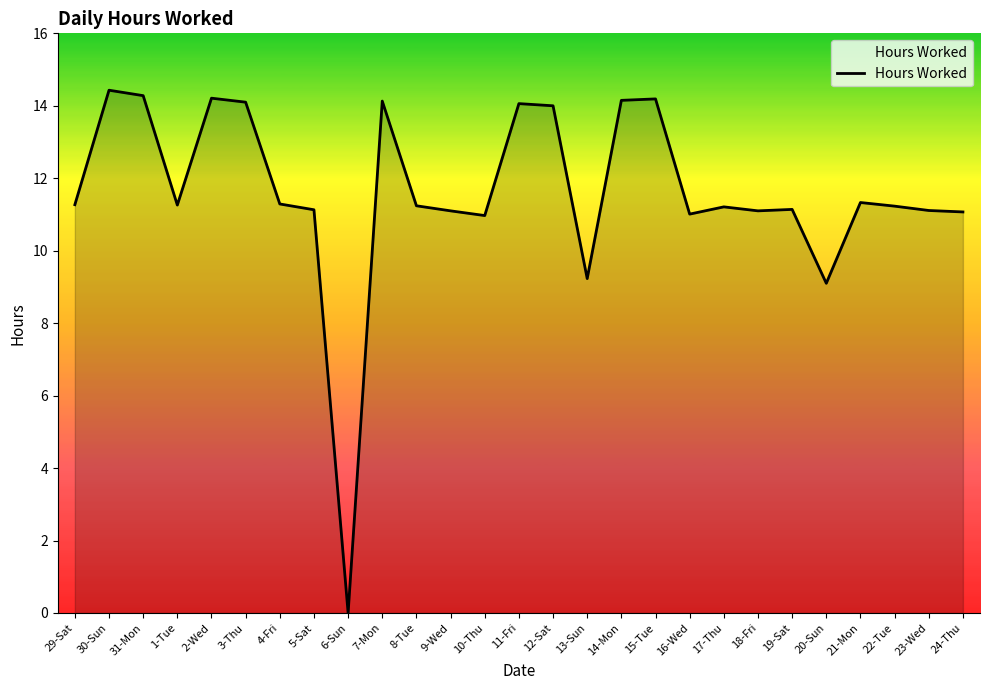

How many lines are shown in the chart?

1